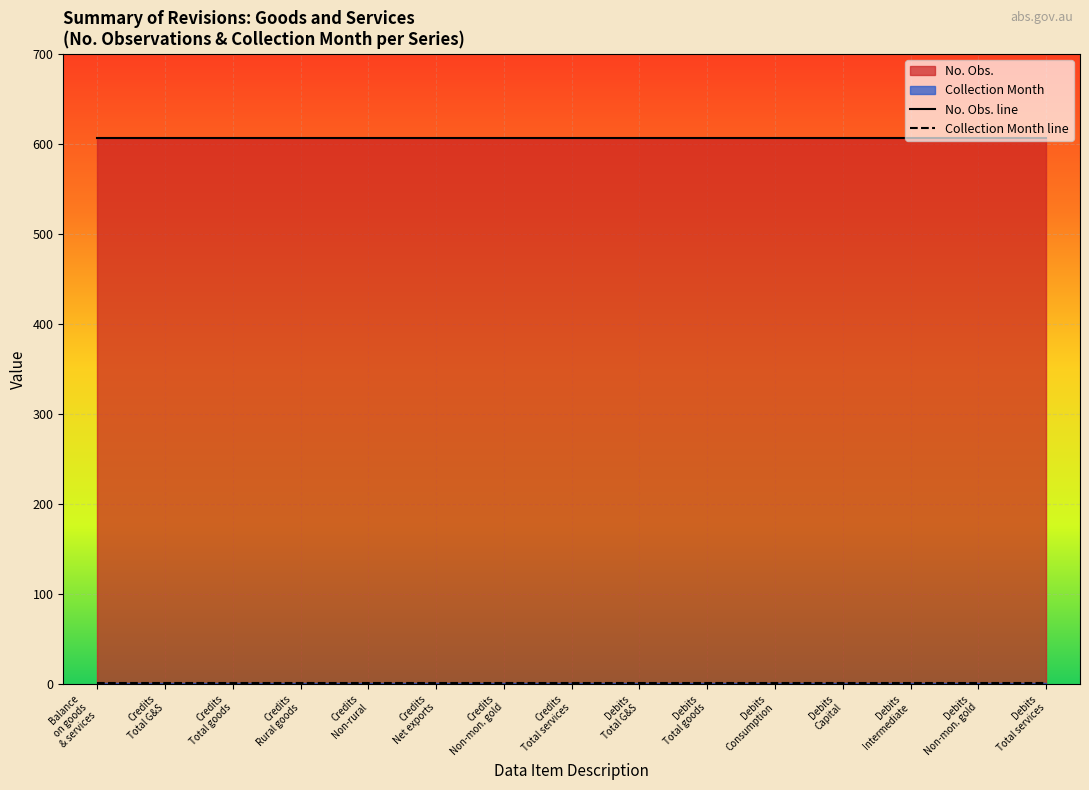

List the series in order of their peak value, highest first.

No. Obs. line, Collection Month line